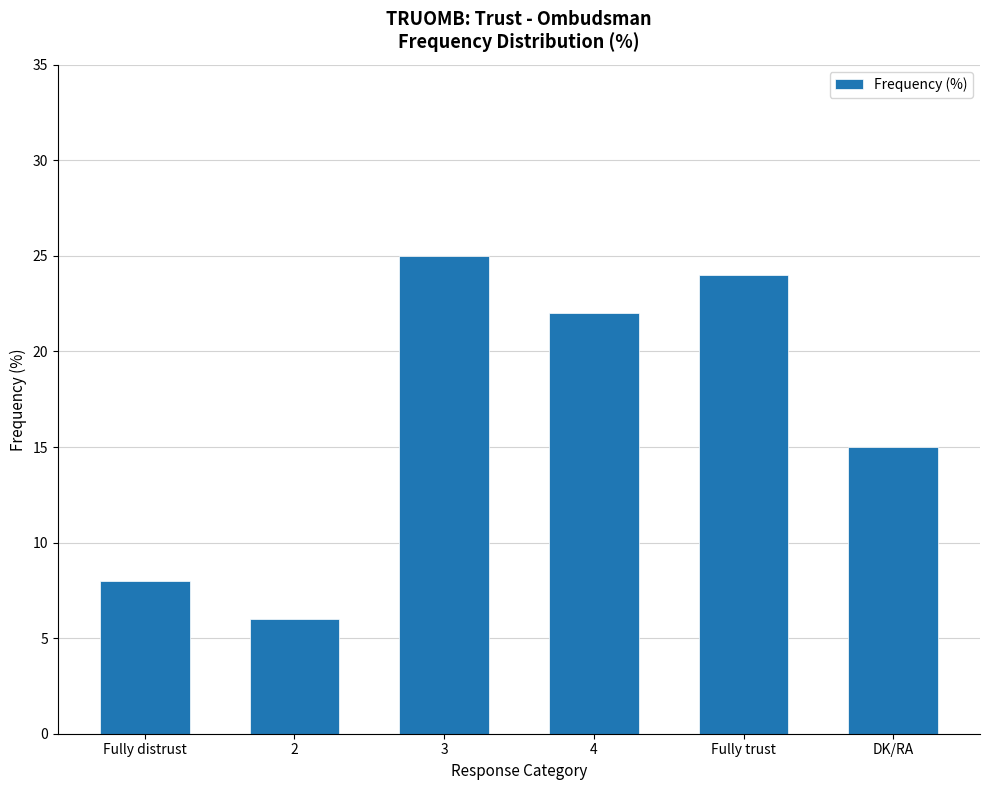

Where is the data nearest to the value 15?

DK/RA